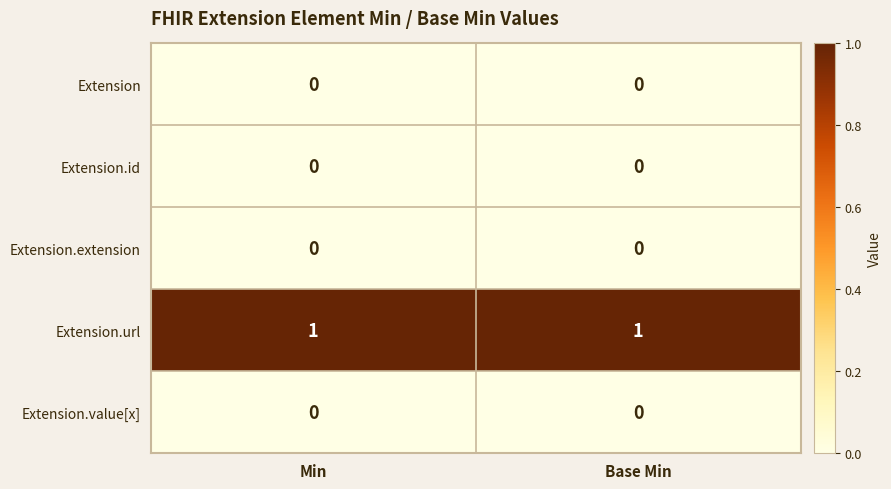

Is it true that Extension.value[x] equals 0 at Base Min?

True